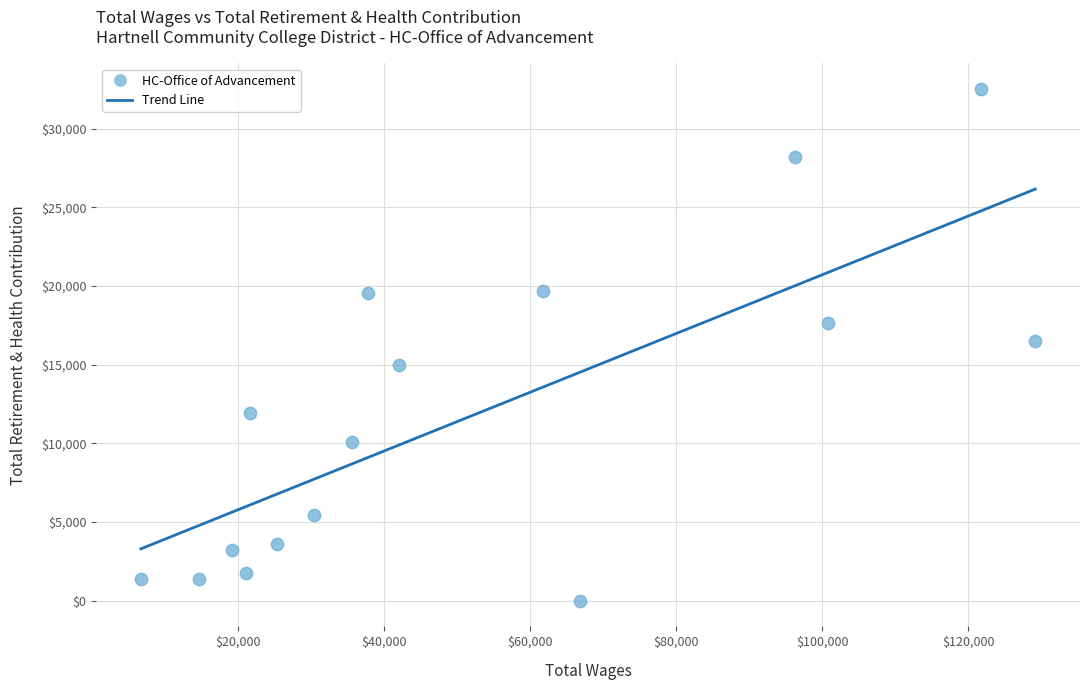

What is the range of X values (max minus min)?

122386.1